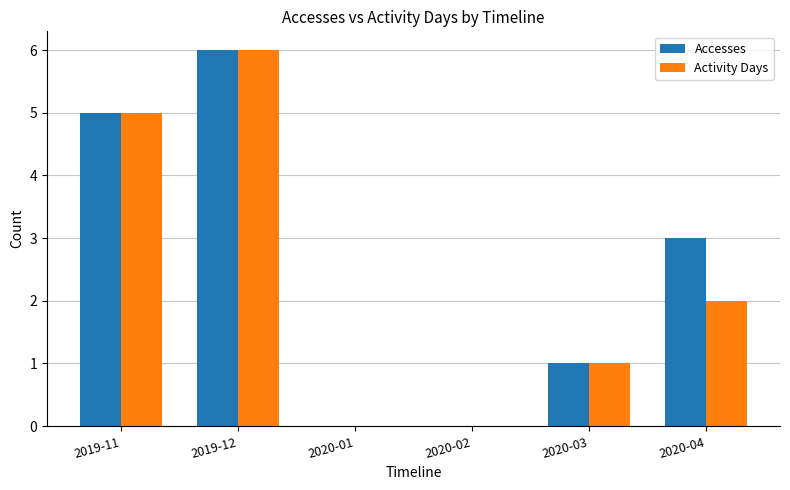

Are the bars grouped side by side (vs. stacked)?

Yes